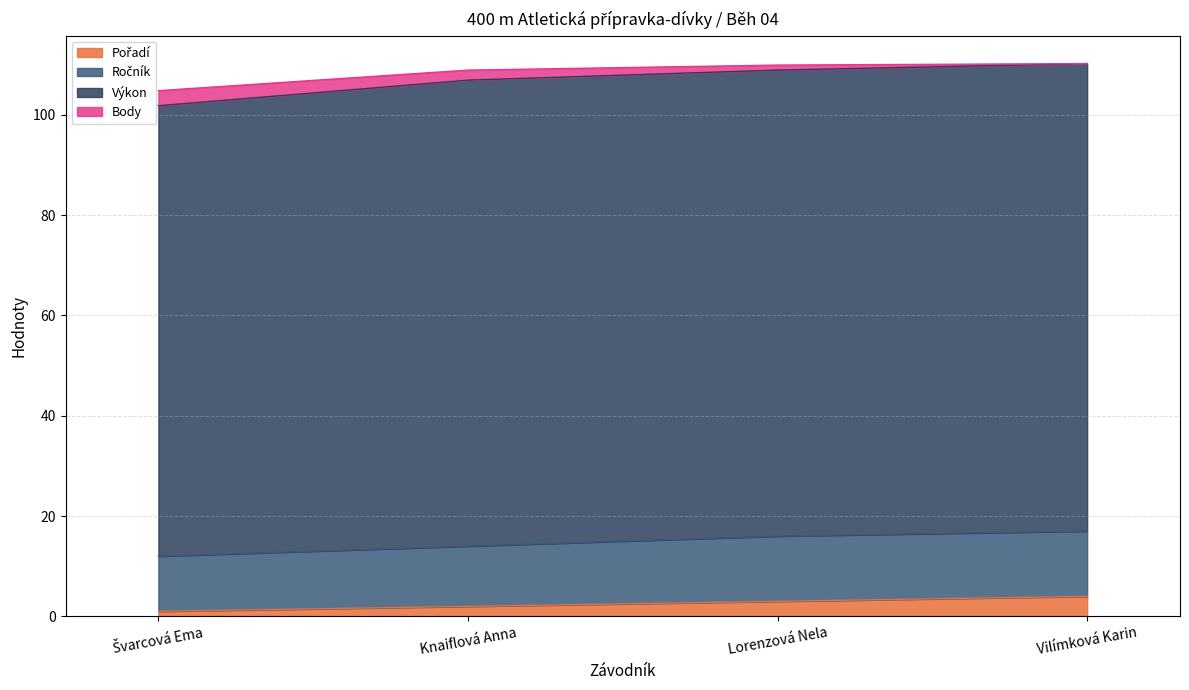

Between Knaiflová Anna and Švarcová Ema, which is larger?

Knaiflová Anna